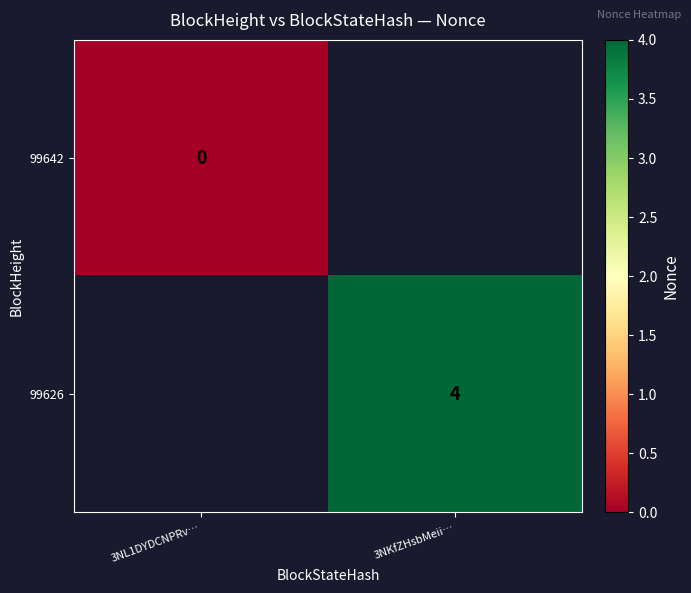

True or false: 99626 has a value of 1 at 3NKfZHsbMeii….

False